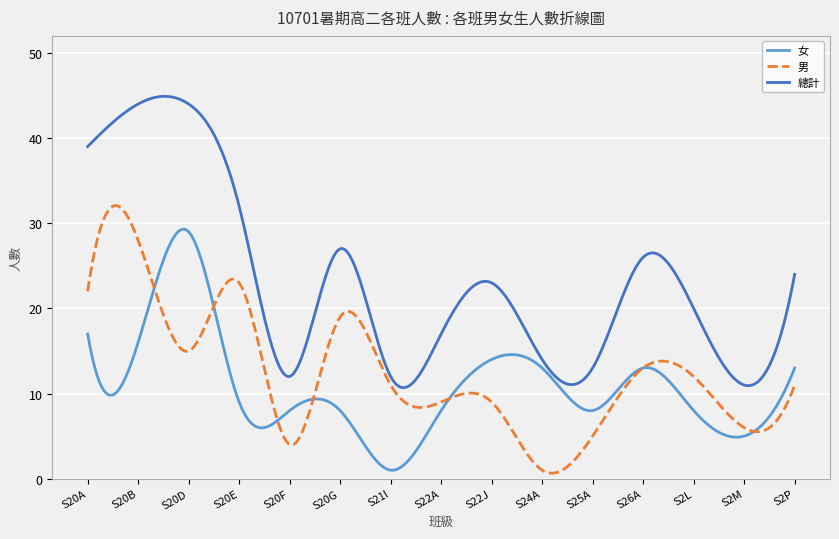

What is the highest value of the 女 series?

29.3